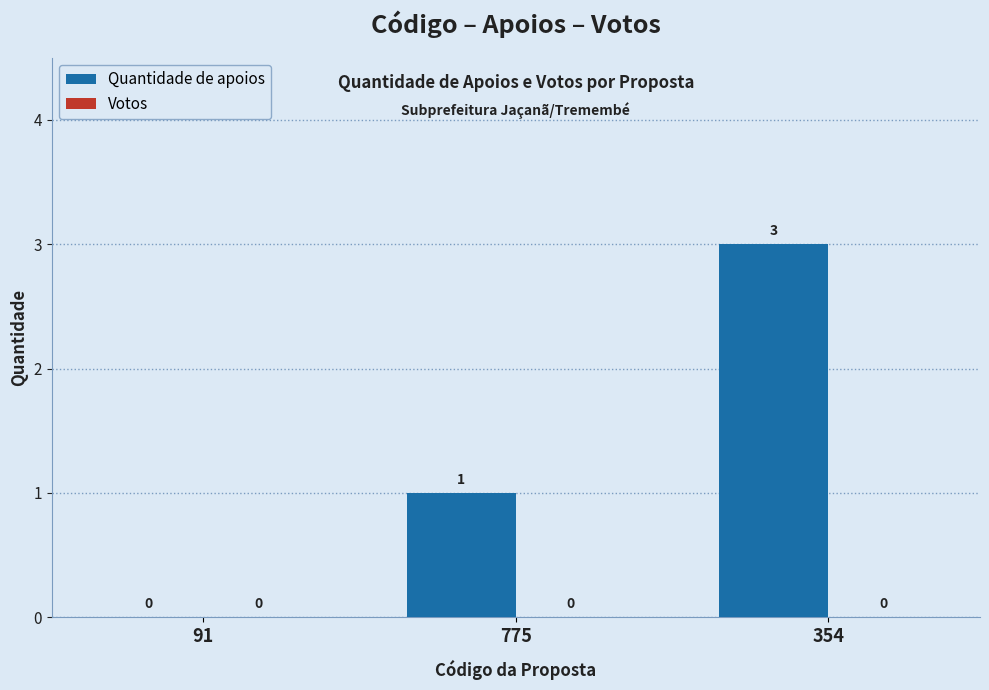

Between 354 and 91, which is larger?

354